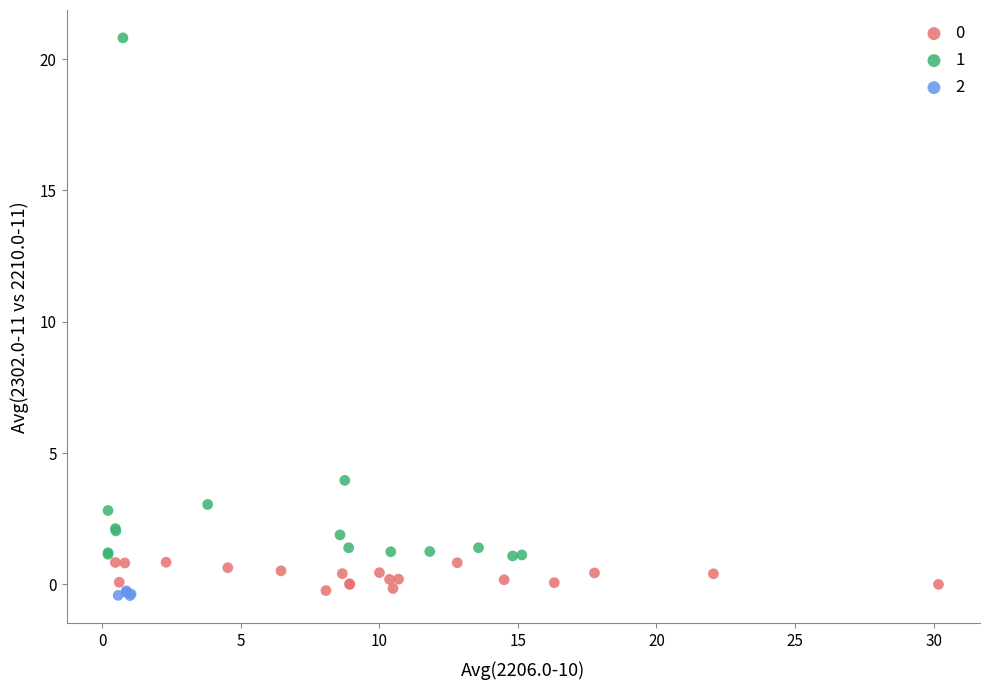

Which series has the widest spread of Y values?

1